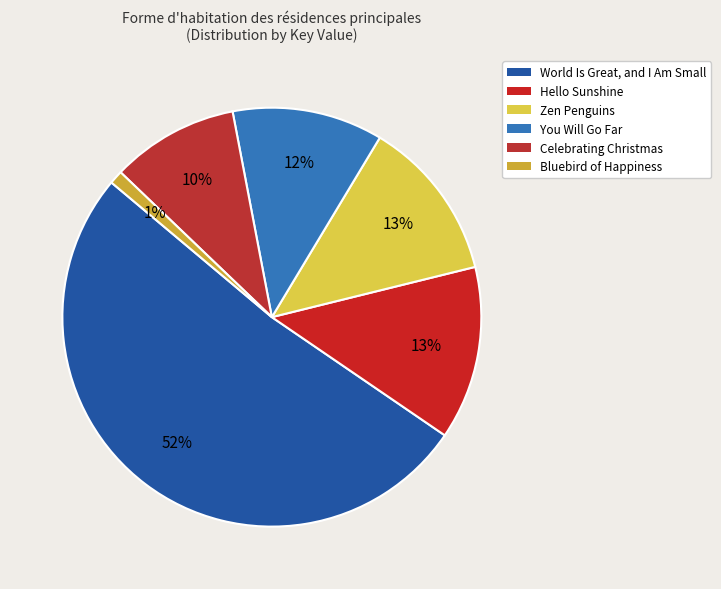

What is the change in value from World Is Great, and I Am Small to You Will Go Far?

-1641016741